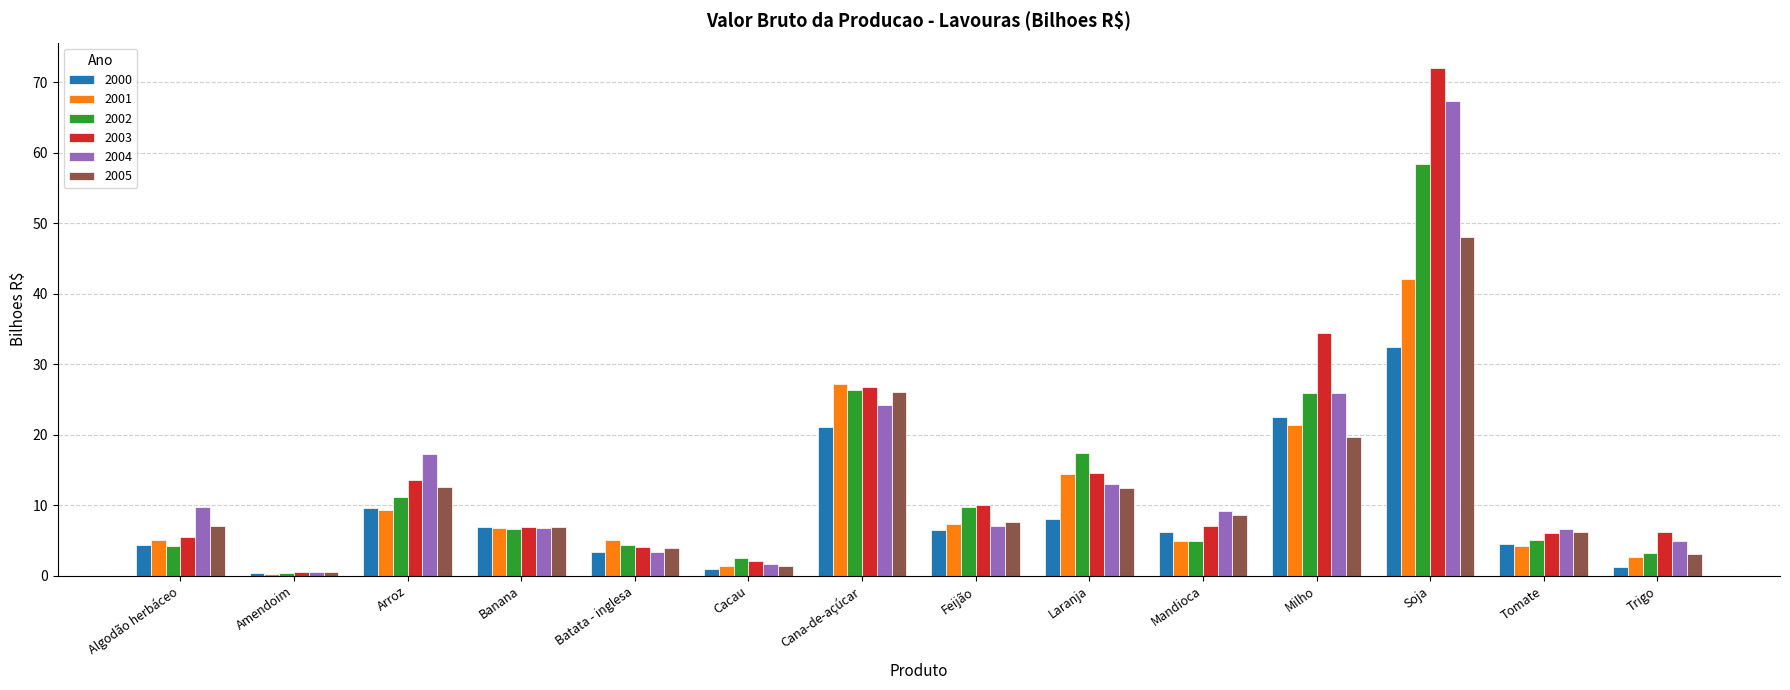

What is the value of the 2000 bar at the 8th from the left?

6.5